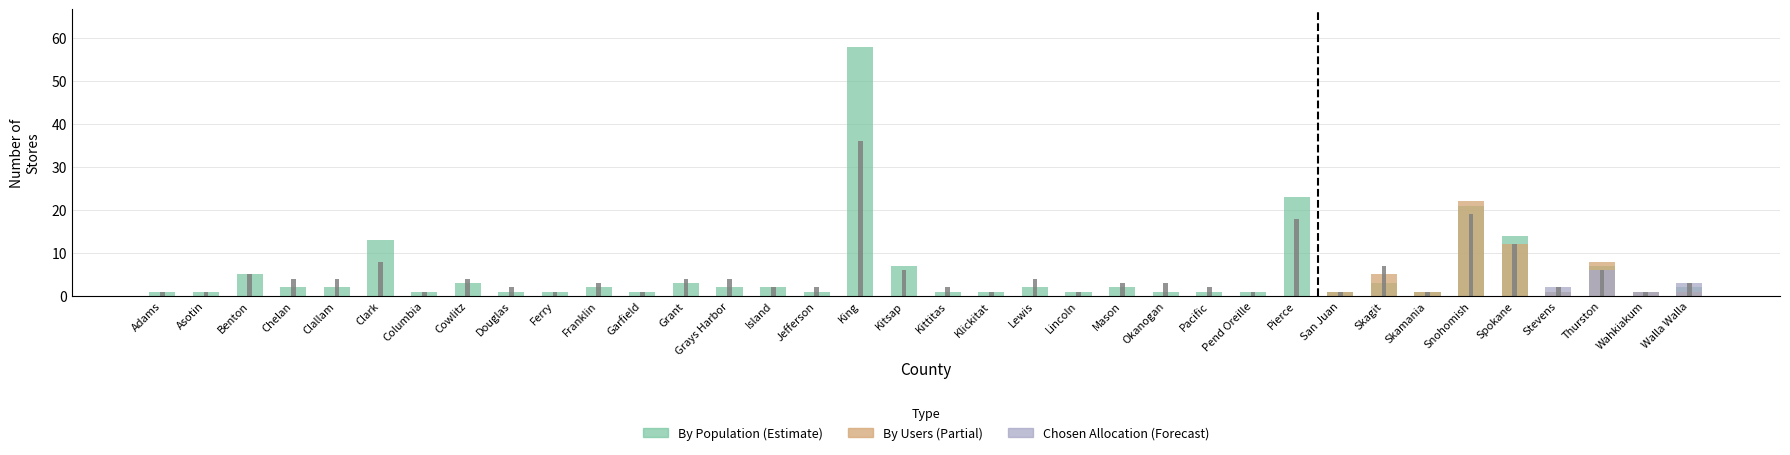

Which label corresponds to the smallest value in the chart?

Adams